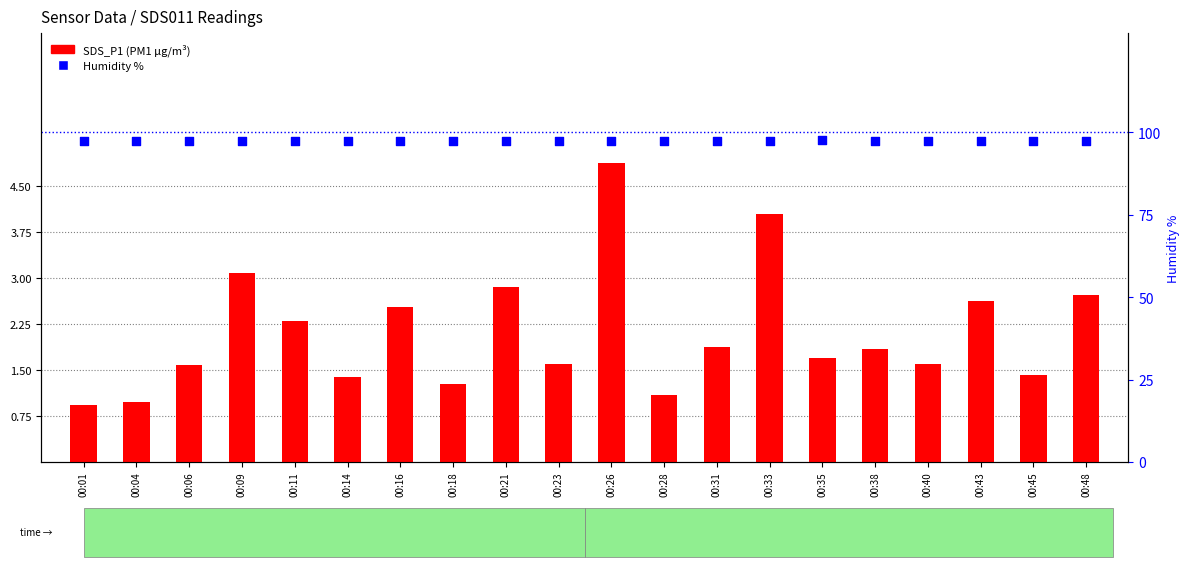

What are all the series names shown in the legend?

SDS_P1 (PM1), Humidity %